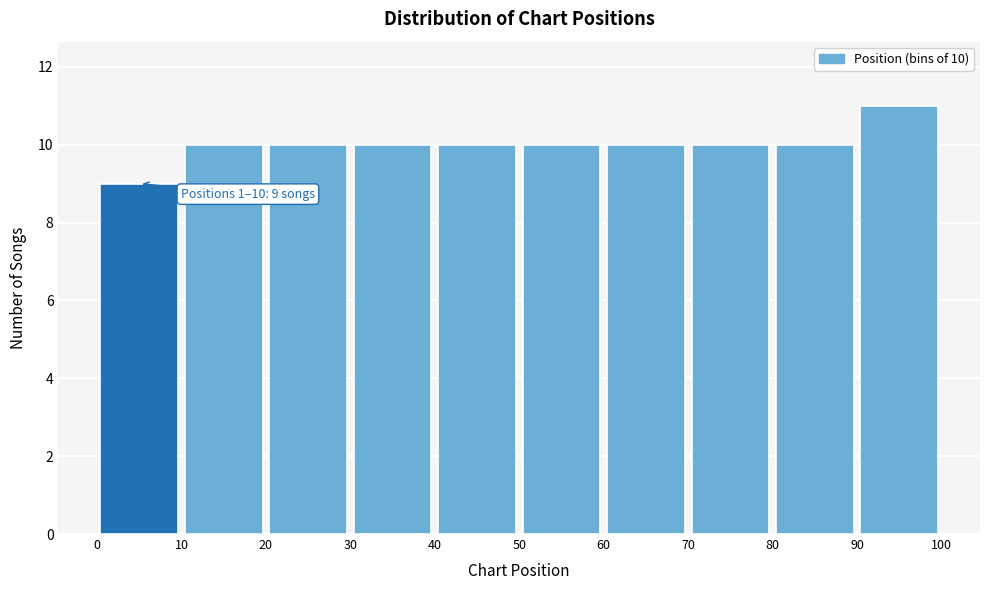

Over which range of the x-axis is the bar tallest?

90 to 100